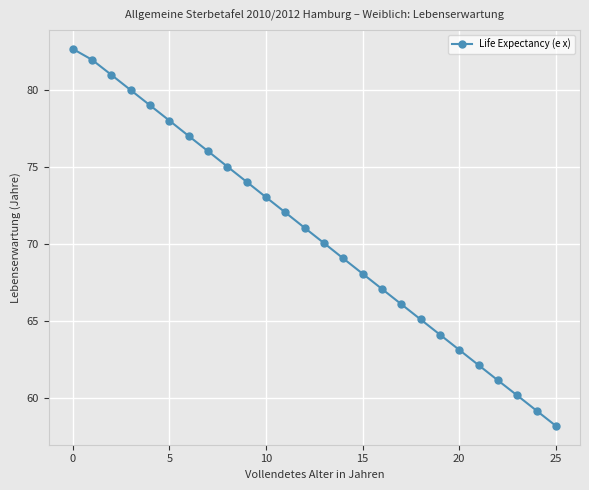

What is the average value?

70.5